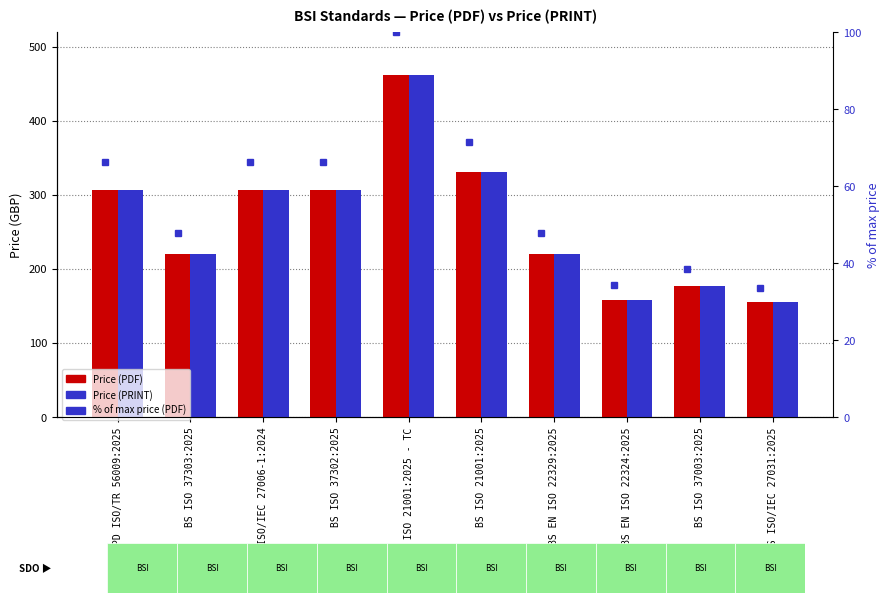

True or false: % of max (PDF) has a value of 38.3 at BS ISO 37003:2025.

True